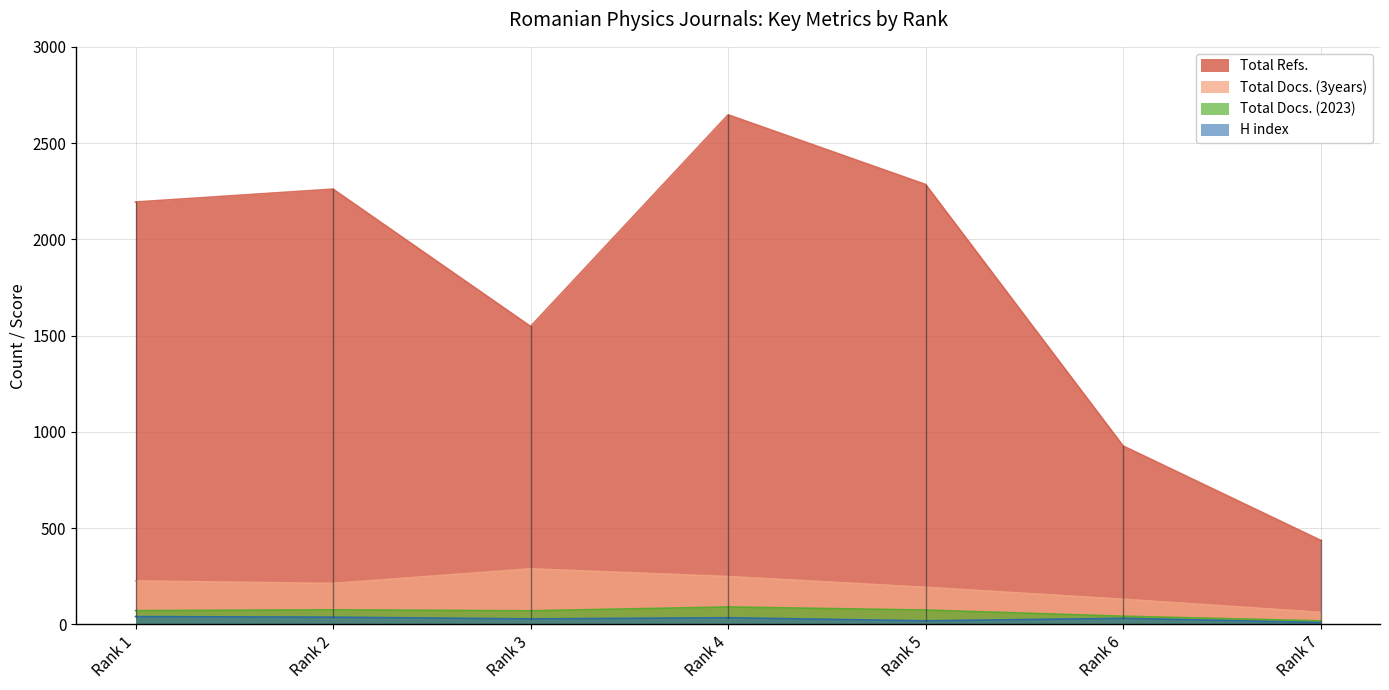

Reading right to left, list all the values displayed in this chart.

H index: 10	32	19	35	29	38	41
Total Docs. (2023): 19	43	75	91	71	76	72
Total Docs. (3years): 63	131	193	249	289	213	226
Total Refs.: 437	927	2285	2647	1548	2261	2194